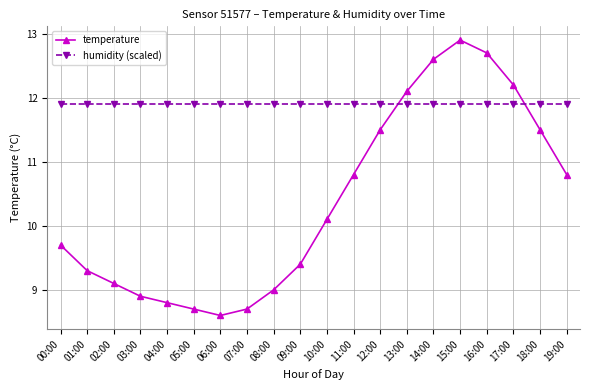

Which series has the largest total across all categories?

humidity (scaled)